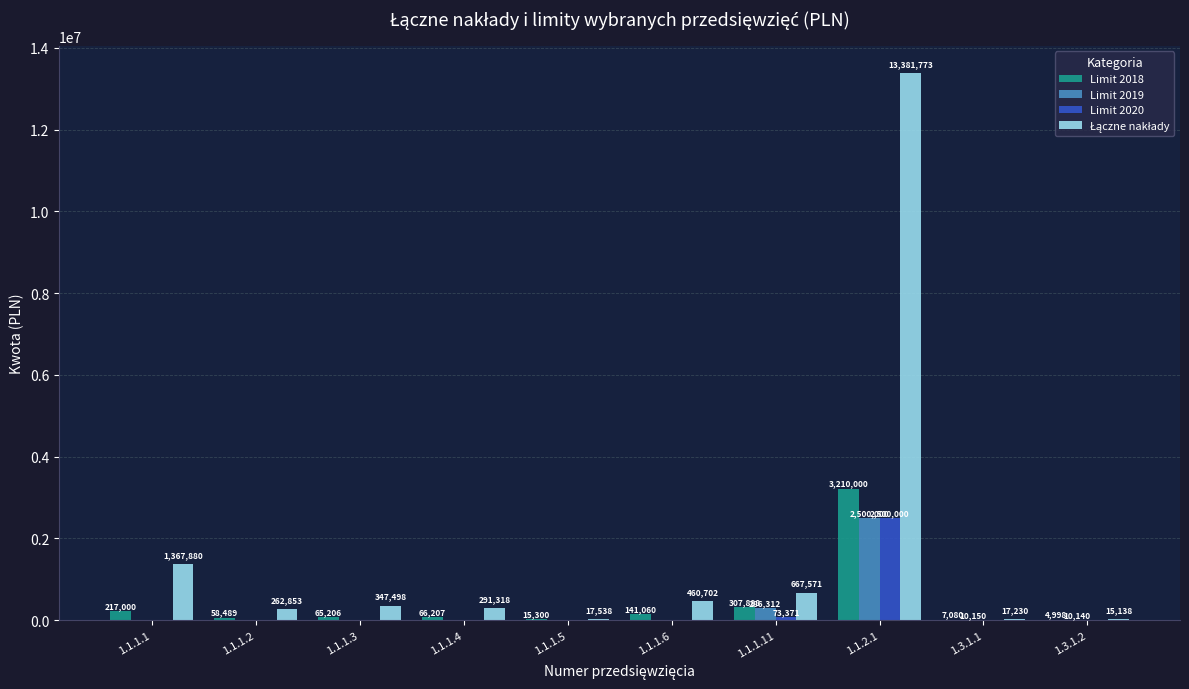

At which category is the sum across all series the highest?

1.1.2.1